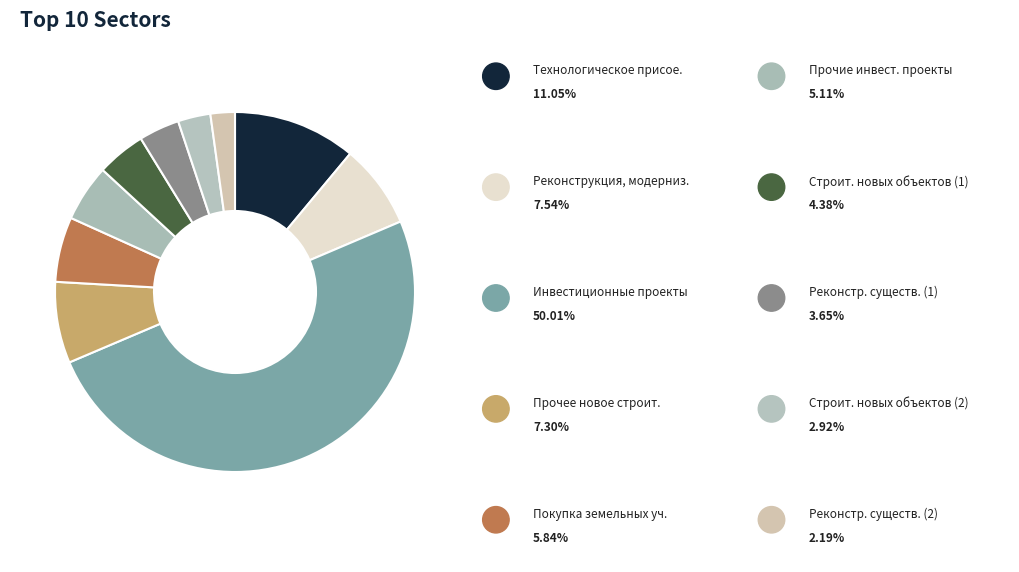

What is the largest slice in the pie chart?

Инвестиционные проекты